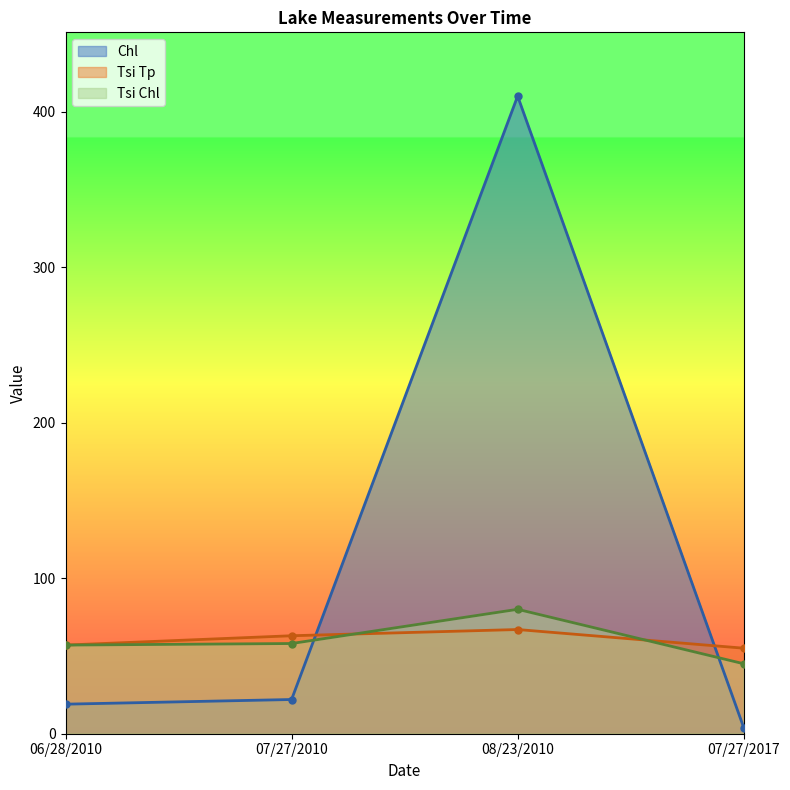

After their last crossing, which series has the higher values: Chl or Tsi Chl?

Tsi Chl